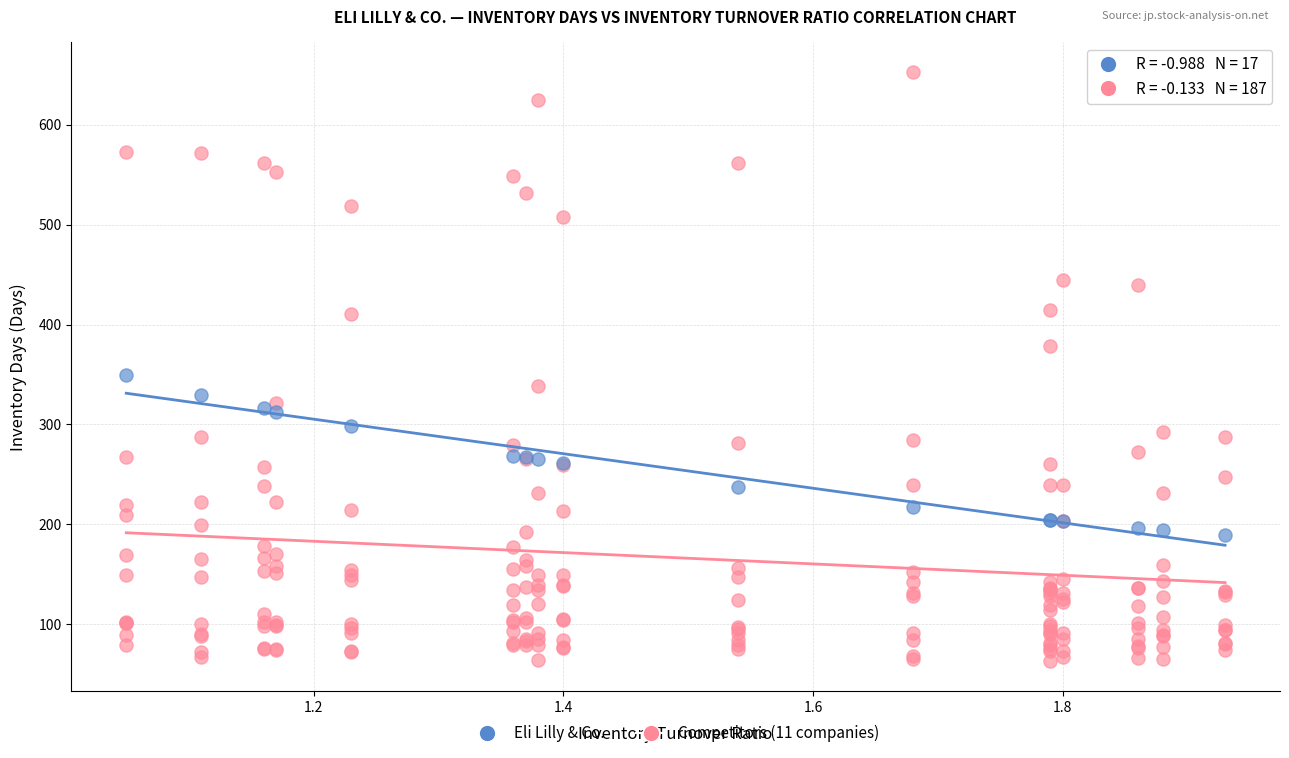

Which series contains the highest Y value?

Competitors (11 companies)